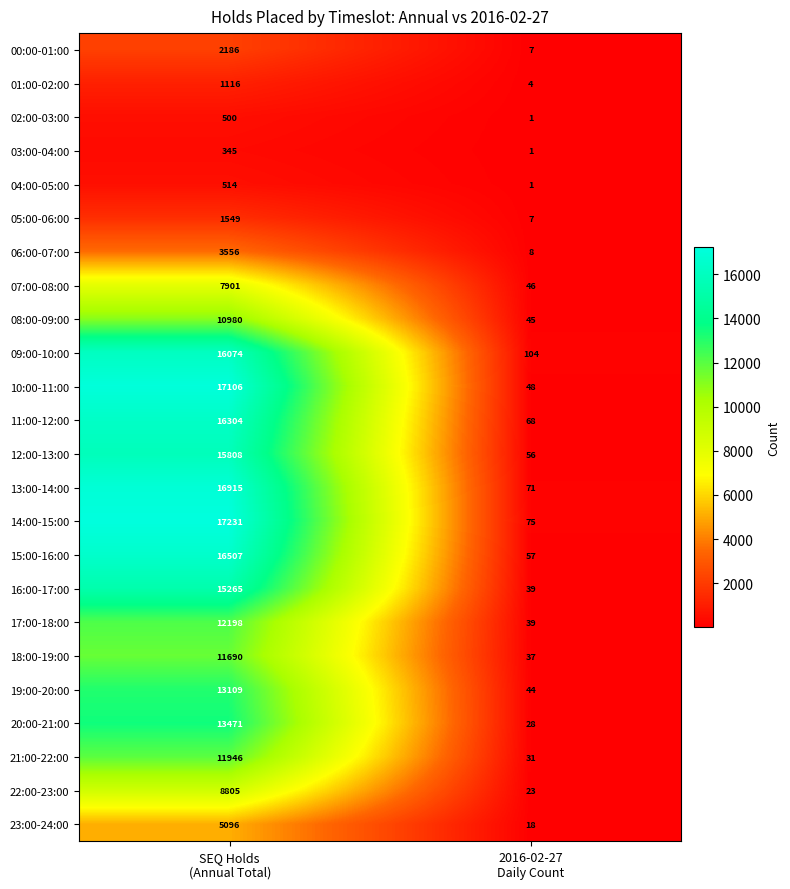

What is the maximum value for 11:00-12:00?

16304